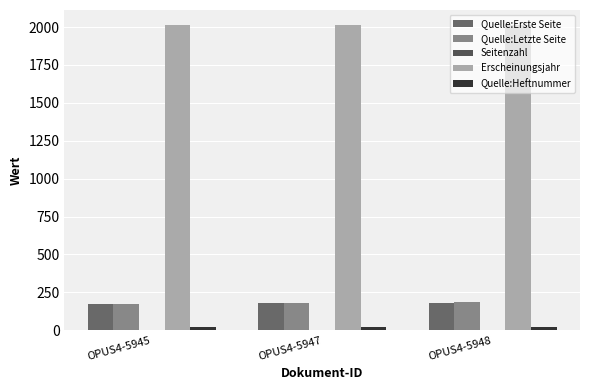

How many groups of bars are there?

3